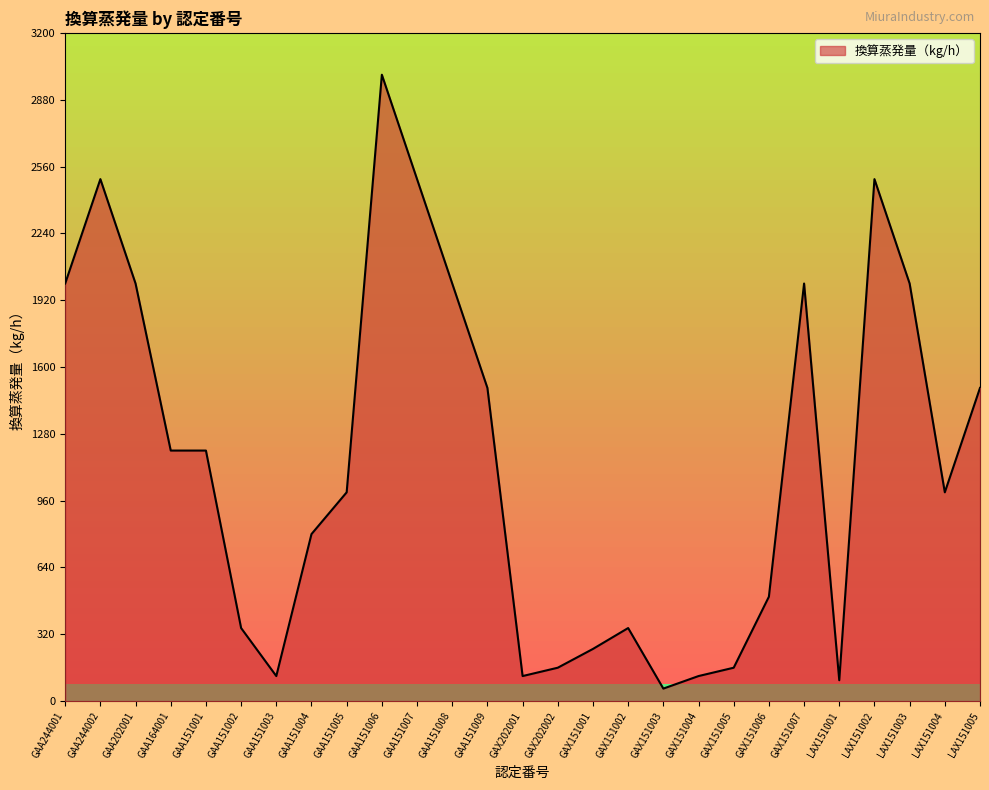

What is the difference between the second highest and second lowest values?

2400